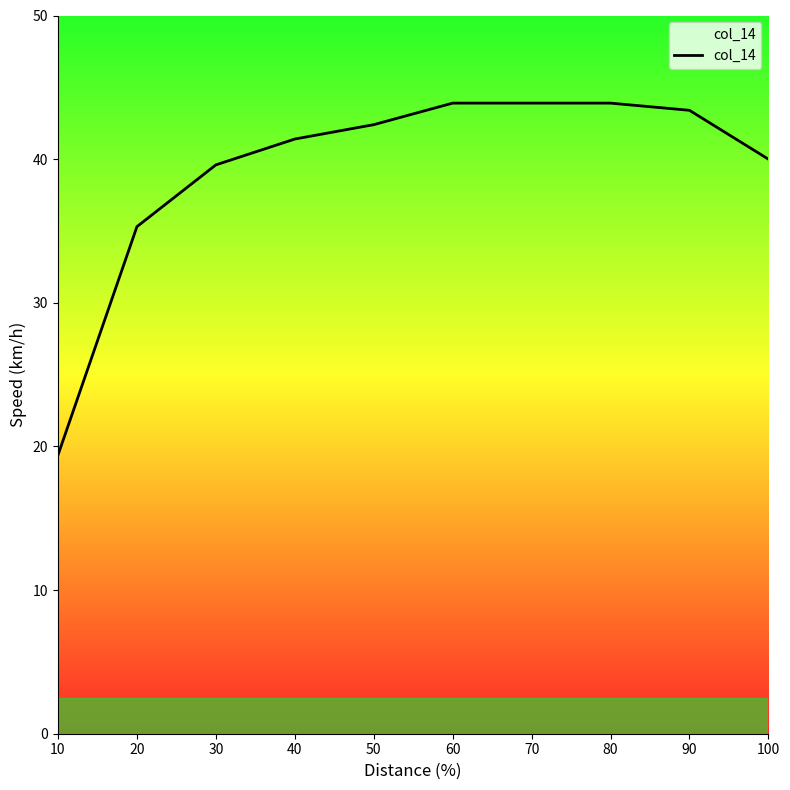

Does the chart have visible grid lines?

No